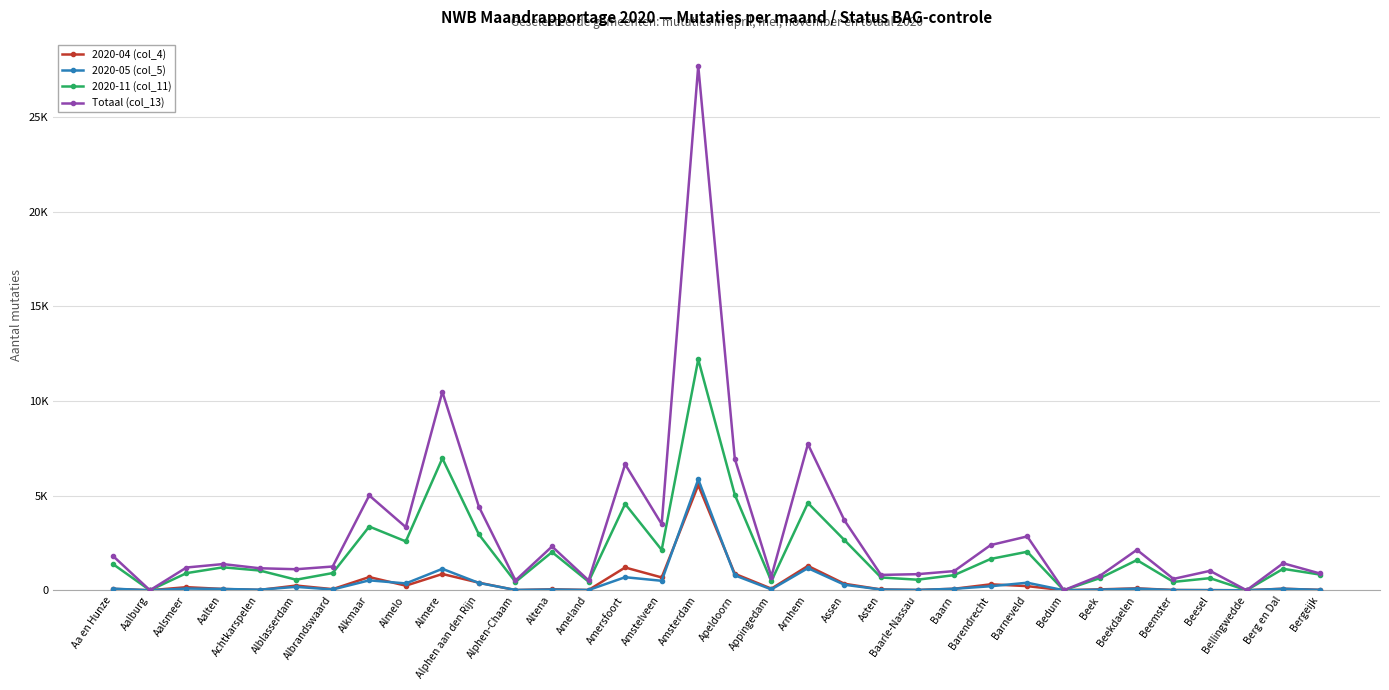

The value of 2020-11 (col_11) at Amstelveen is 890. True or false?

False